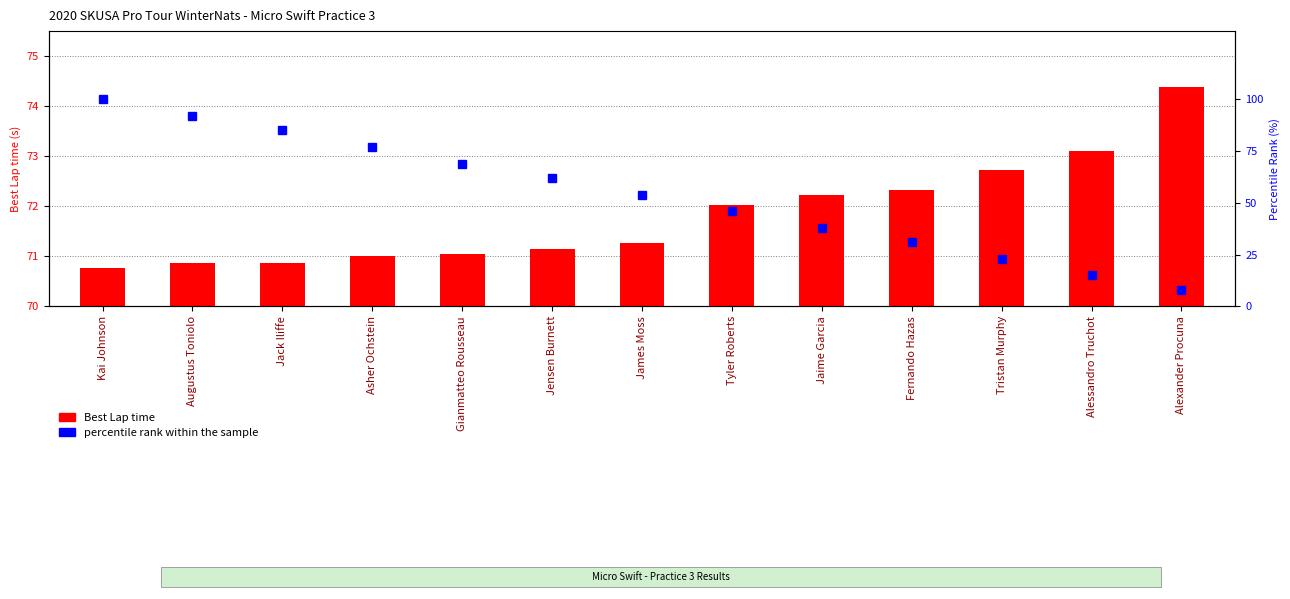

The value of percentile rank within the sample at Fernando Hazas is 21.0. True or false?

False